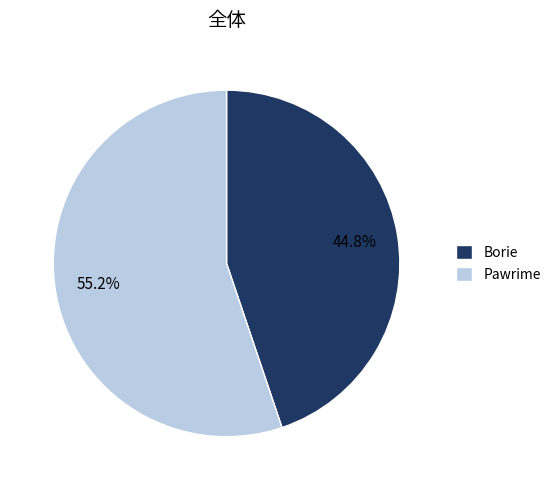

How many segments does this pie chart have?

2